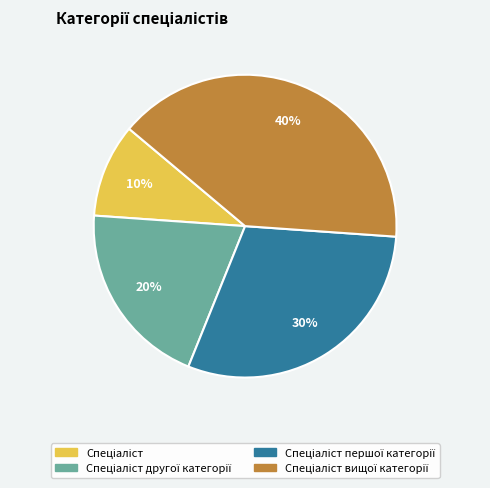

Does any single category account for the majority?

No